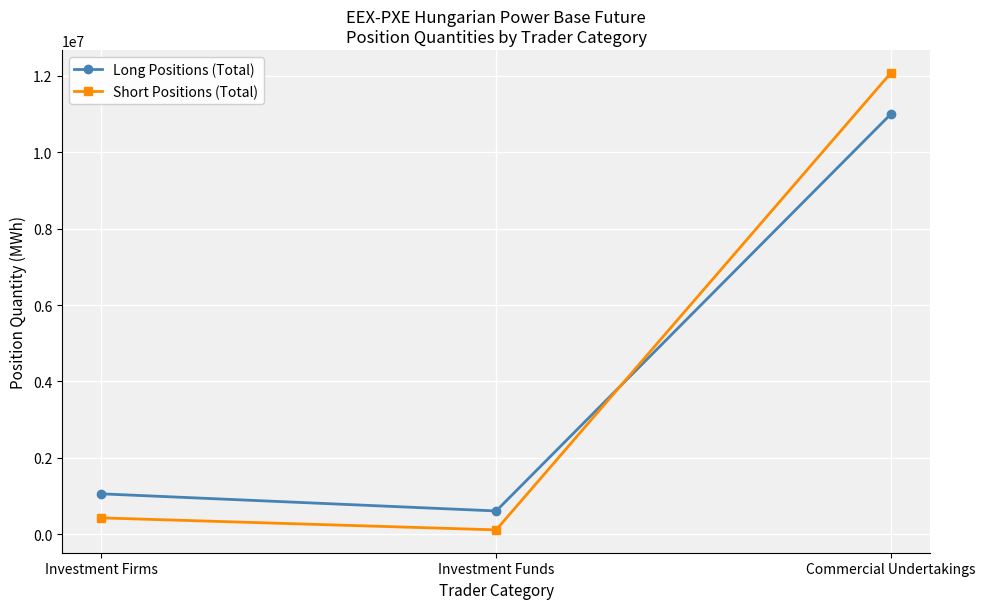

Is it true that Long Positions (Total) equals 6489391 at Commercial Undertakings?

False